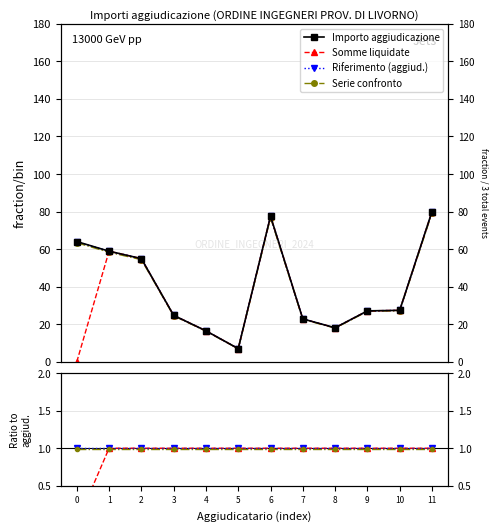

True or false: Riferimento and Riferimento (aggiud.) intersect in this chart.

False